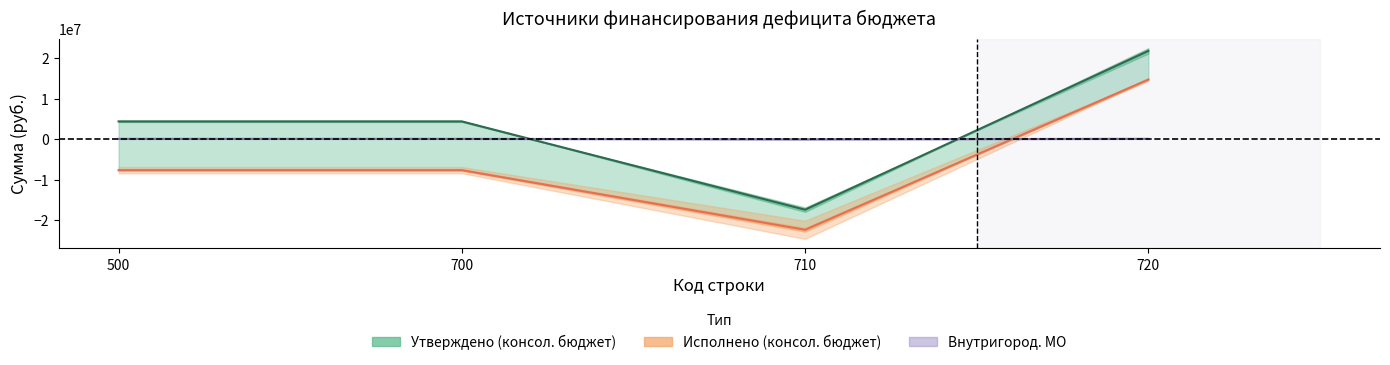

At which category does Исполнено (консол. бюджет) reach its first local valley?

710